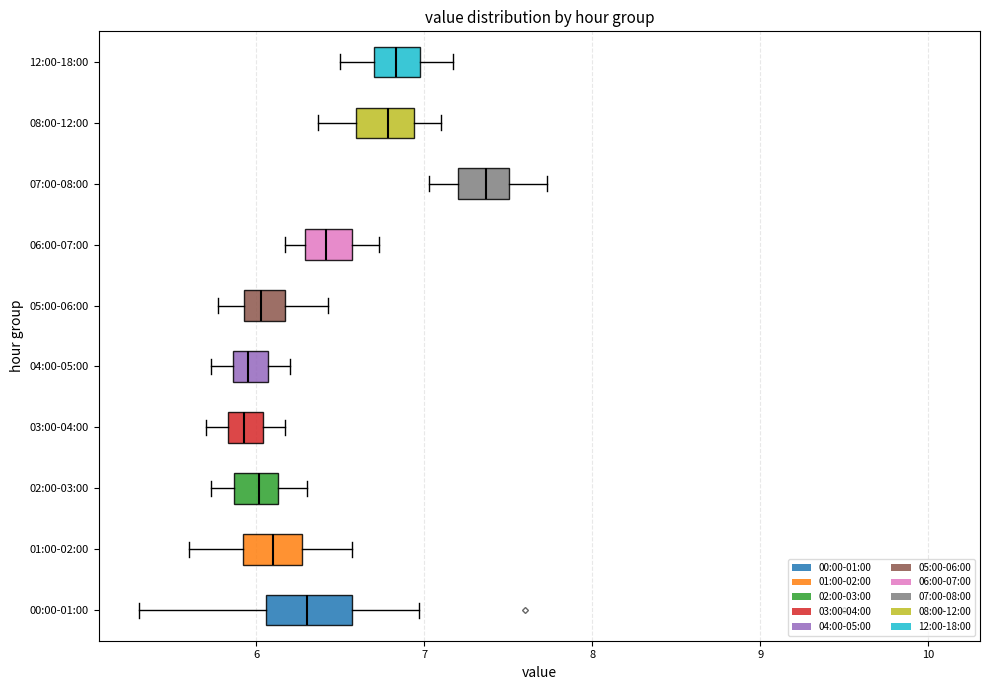

Reading bottom to top, transcribe this box plot: for each box, give where its median line is, the range the box spans, and where its two whiskers end, as read against the x-axis. The values are not printed on the chart, so give them approximately, as read against the axis.

00:00-01:00: median 6.3, box 6.1 to 6.6, whiskers 5.3 to 7.0
01:00-02:00: median 6.1, box 5.9 to 6.3, whiskers 5.6 to 6.6
02:00-03:00: median 6.0, box 5.9 to 6.1, whiskers 5.7 to 6.3
03:00-04:00: median 5.9, box 5.8 to 6.0, whiskers 5.7 to 6.2
04:00-05:00: median 6.0, box 5.9 to 6.1, whiskers 5.7 to 6.2
05:00-06:00: median 6.0, box 5.9 to 6.2, whiskers 5.8 to 6.4
06:00-07:00: median 6.4, box 6.3 to 6.6, whiskers 6.2 to 6.7
07:00-08:00: median 7.4, box 7.2 to 7.5, whiskers 7.0 to 7.7
08:00-12:00: median 6.8, box 6.6 to 6.9, whiskers 6.4 to 7.1
12:00-18:00: median 6.8, box 6.7 to 7.0, whiskers 6.5 to 7.2